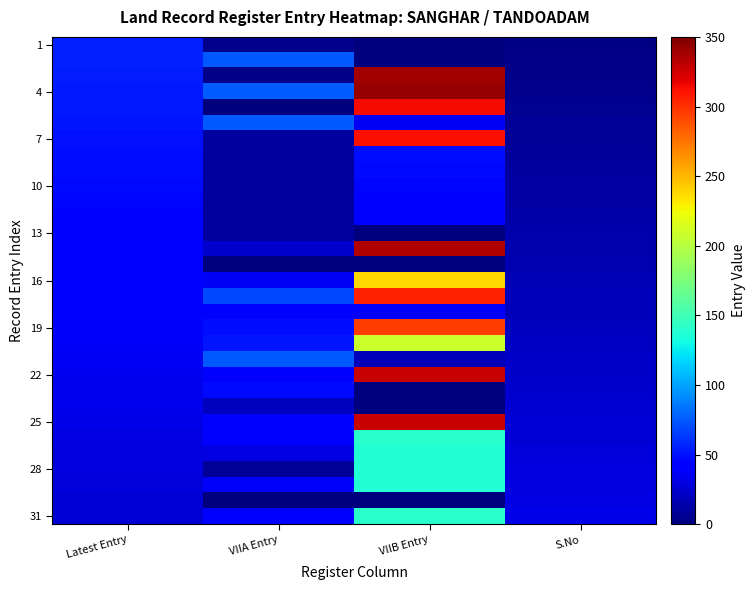

Which has a higher value, Latest Entry or VIIB Entry?

Latest Entry